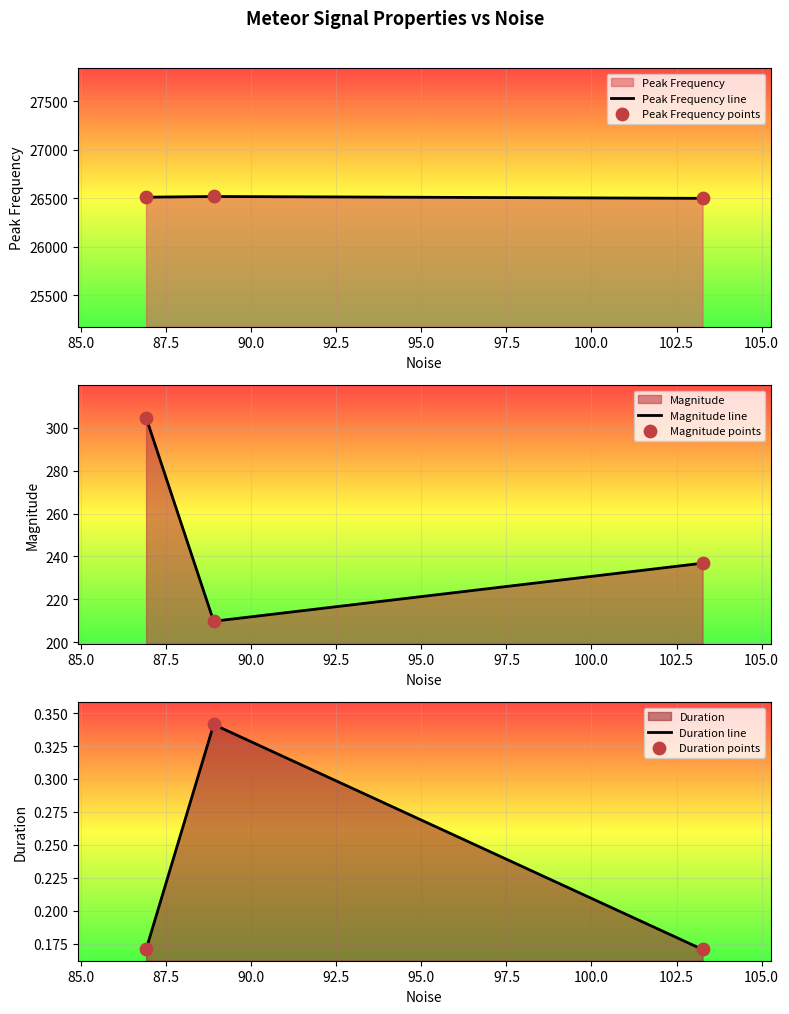

At how many categories does at least one series exceed 20443?

3